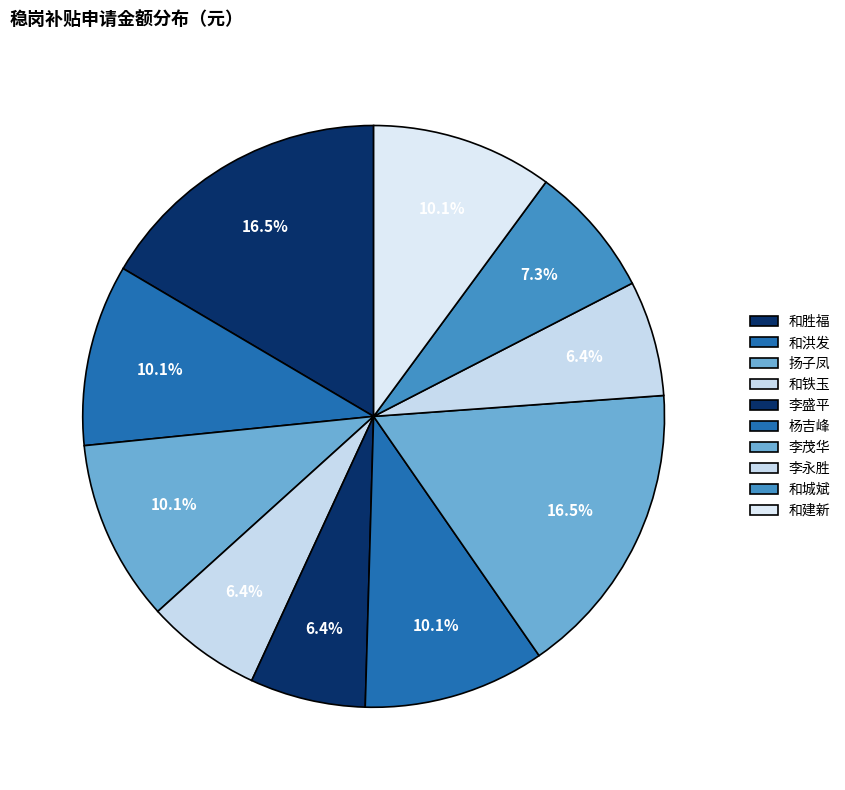

Which category has the biggest portion of the pie?

和胜福